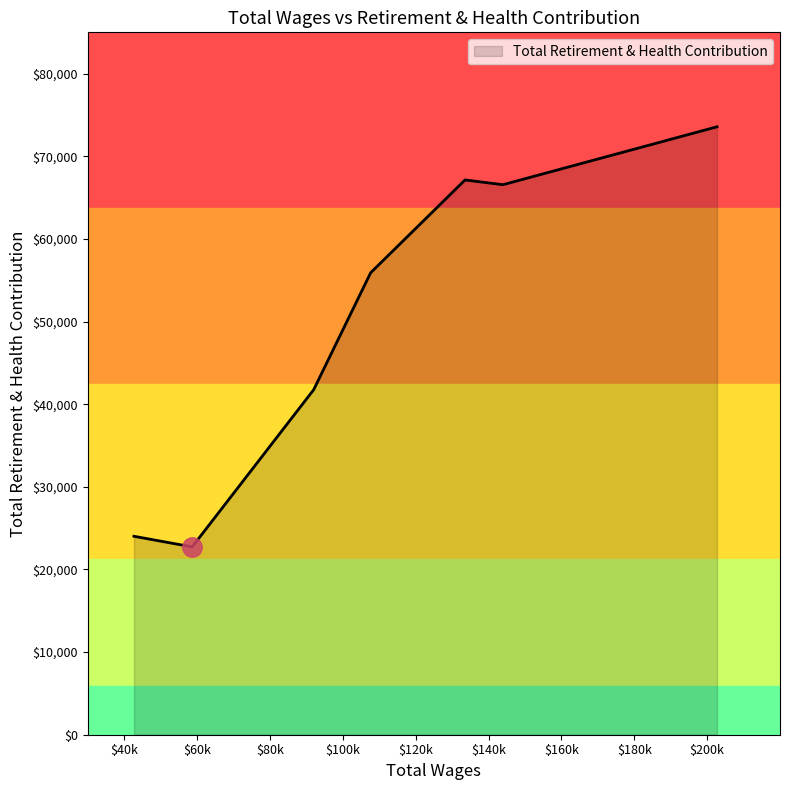

What is the average value?

50238